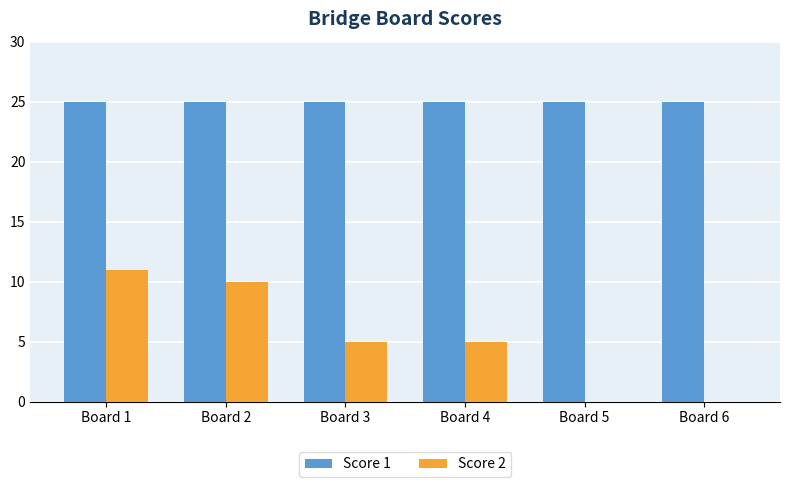

What is the maximum value for Score 2?

11